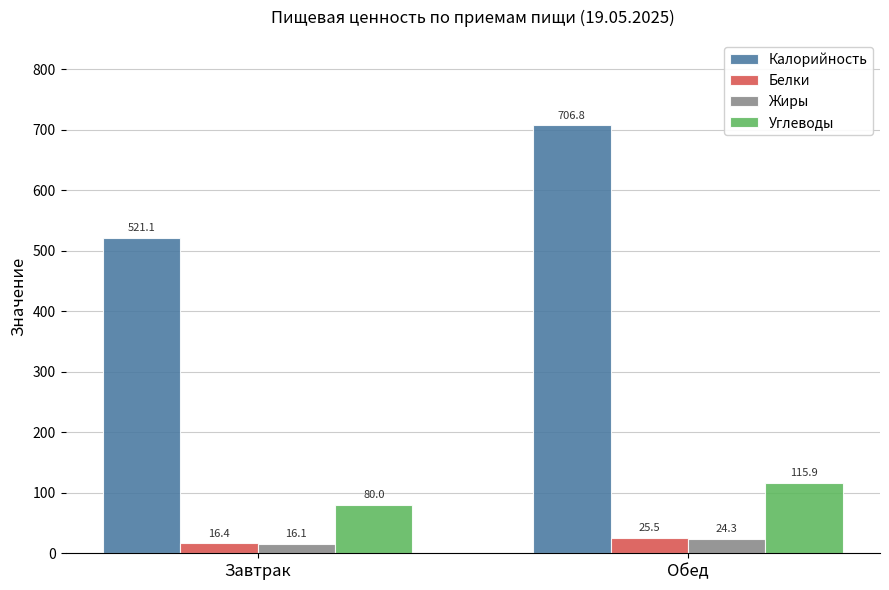

Between Завтрак and Обед, which series saw the biggest shift?

Калорийность